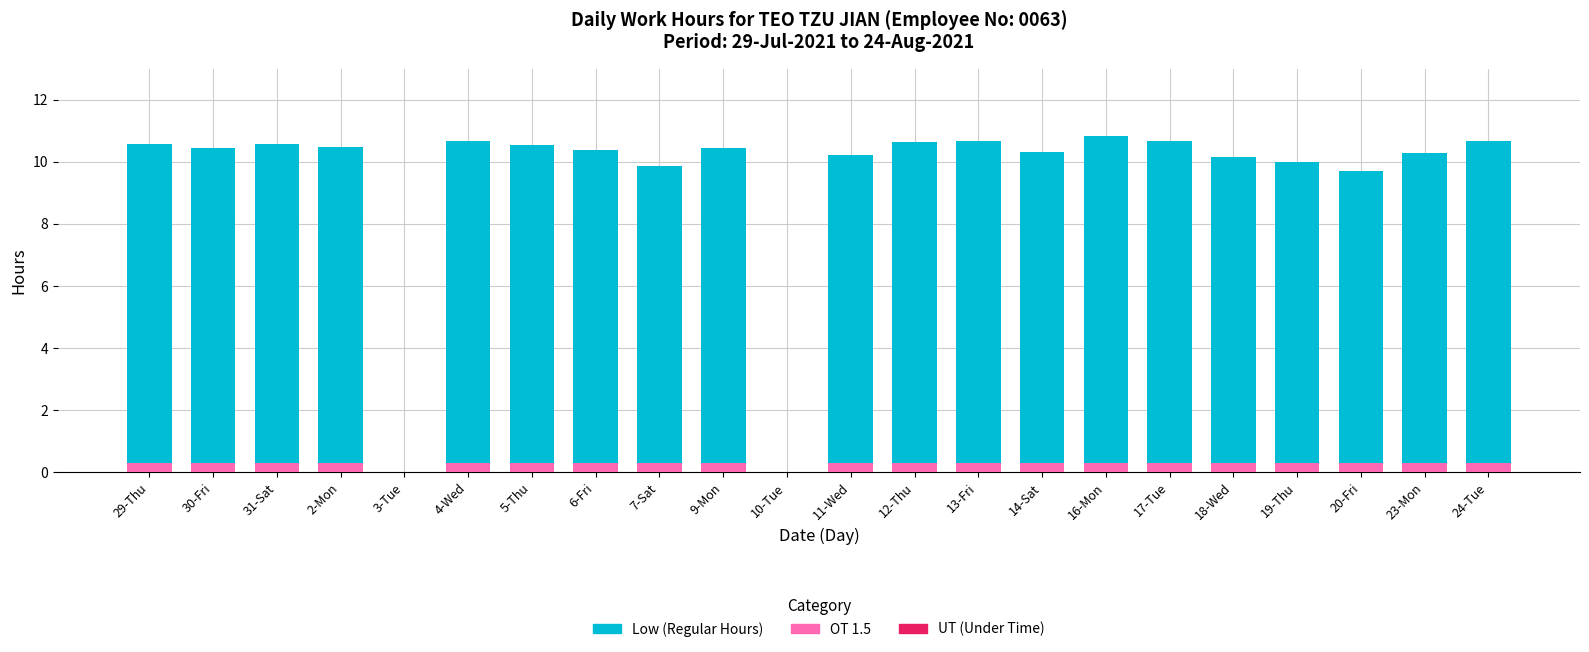

Which series changed the most between 5-Thu and 16-Mon?

Low